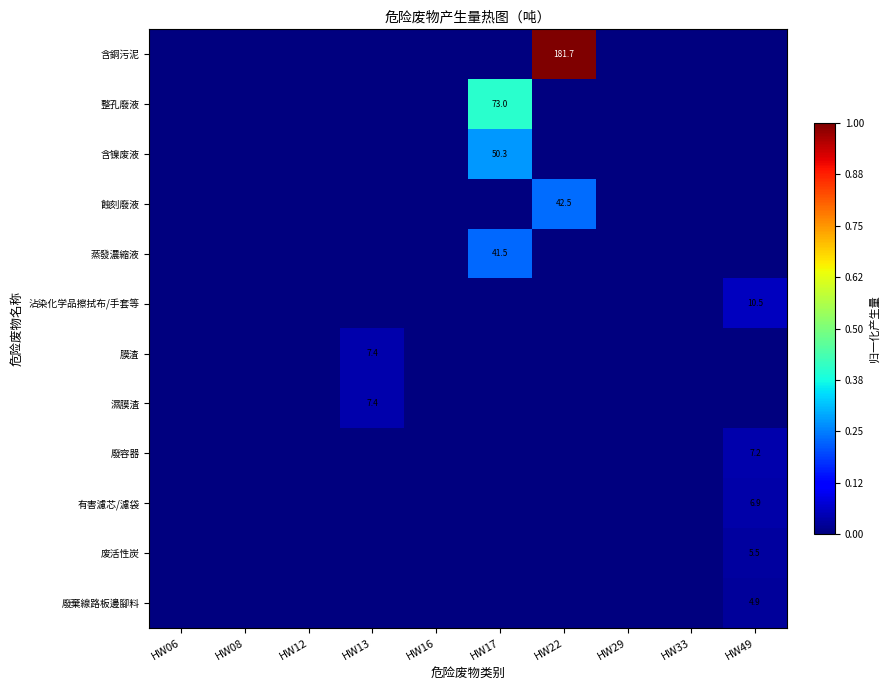

At how many categories does at least one series exceed 0?

4